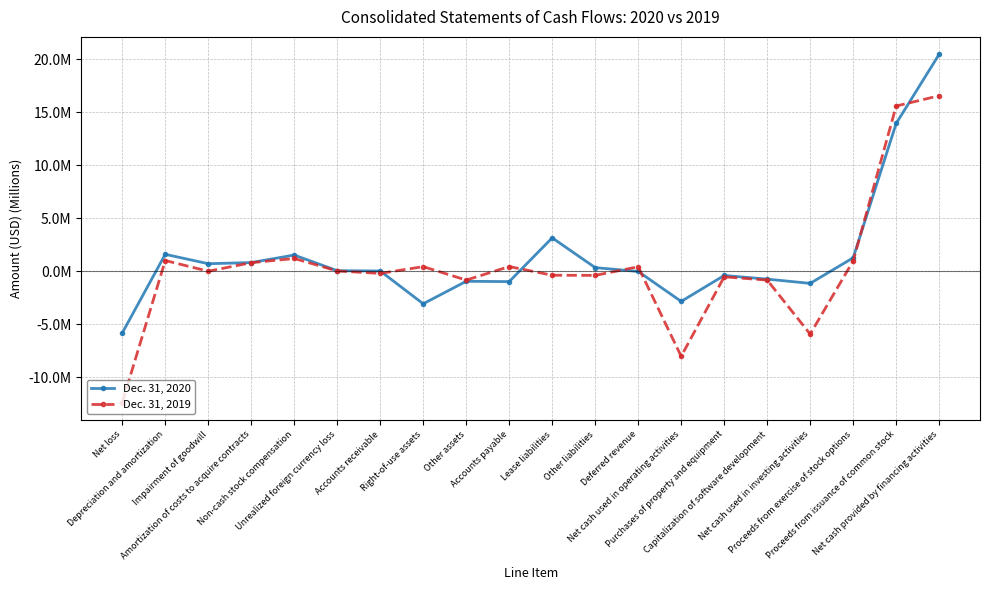

How many interior local peaks does the Dec. 31, 2020 series have?

5